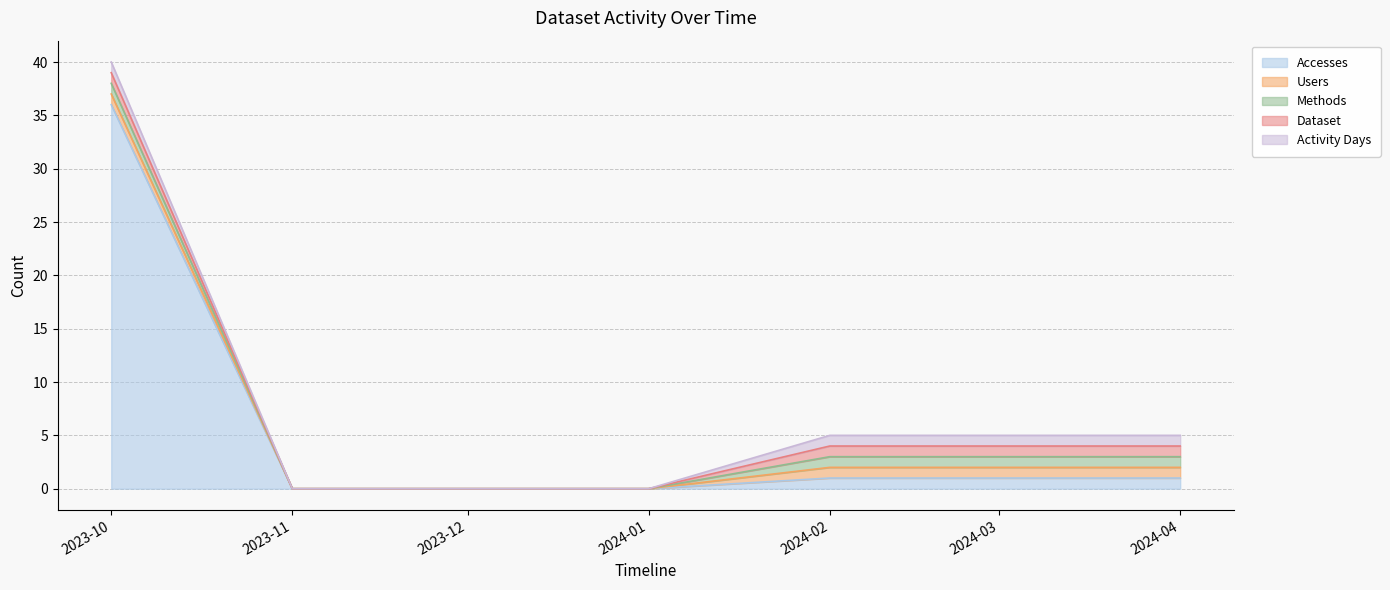

How many values in the Accesses series are below 1?

3